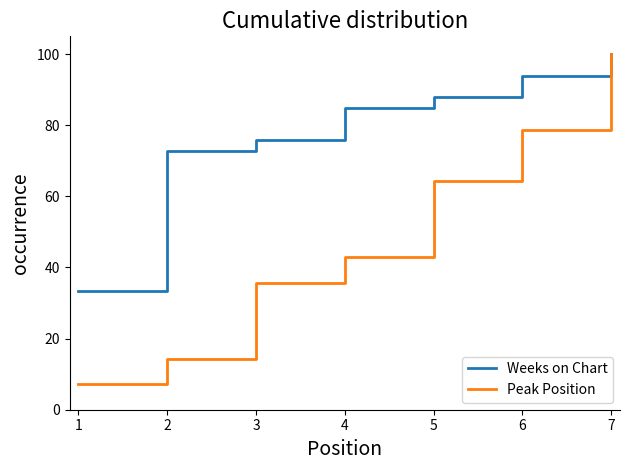

Read the Peak Position value at 6.

78.6